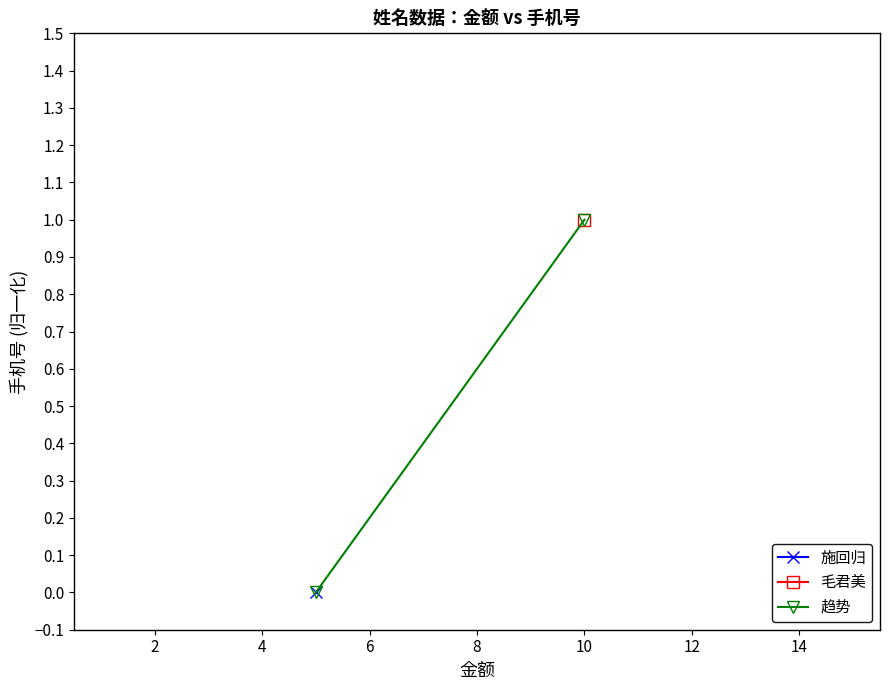

How many data points are less than 1?

1